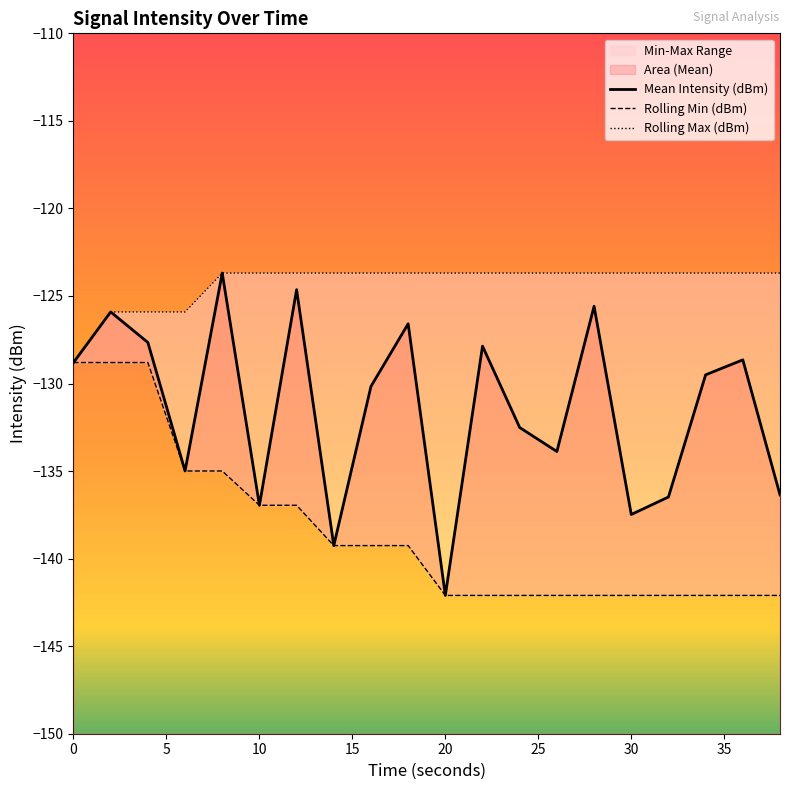

Reading left to right, what are all the values shown in this chart?

Mean Intensity (dBm): -128.8	-125.9	-127.7	-135.0	-123.7	-137.0	-124.6	-139.3	-130.2	-126.6	-142.1	-127.9	-132.5	-133.9	-125.6	-137.5	-136.5	-129.5	-128.6	-136.4
Rolling Min (dBm): -128.8	-128.8	-128.8	-135.0	-135.0	-137.0	-137.0	-139.3	-139.3	-139.3	-142.1	-142.1	-142.1	-142.1	-142.1	-142.1	-142.1	-142.1	-142.1	-142.1
Rolling Max (dBm): -128.8	-125.9	-125.9	-125.9	-123.7	-123.7	-123.7	-123.7	-123.7	-123.7	-123.7	-123.7	-123.7	-123.7	-123.7	-123.7	-123.7	-123.7	-123.7	-123.7